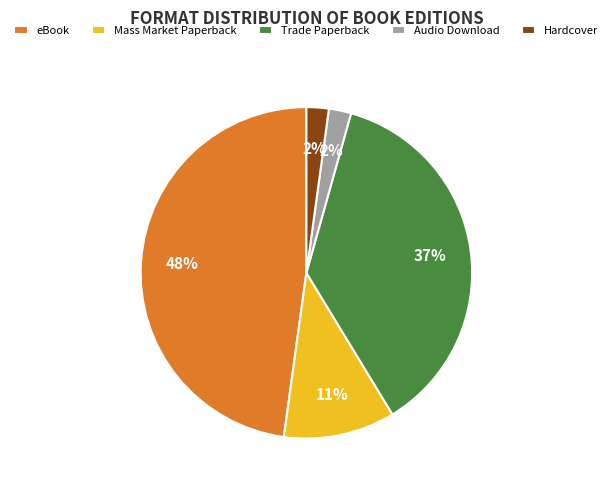

The Mass Market Paperback slice represents 11% of the pie. True or false?

True